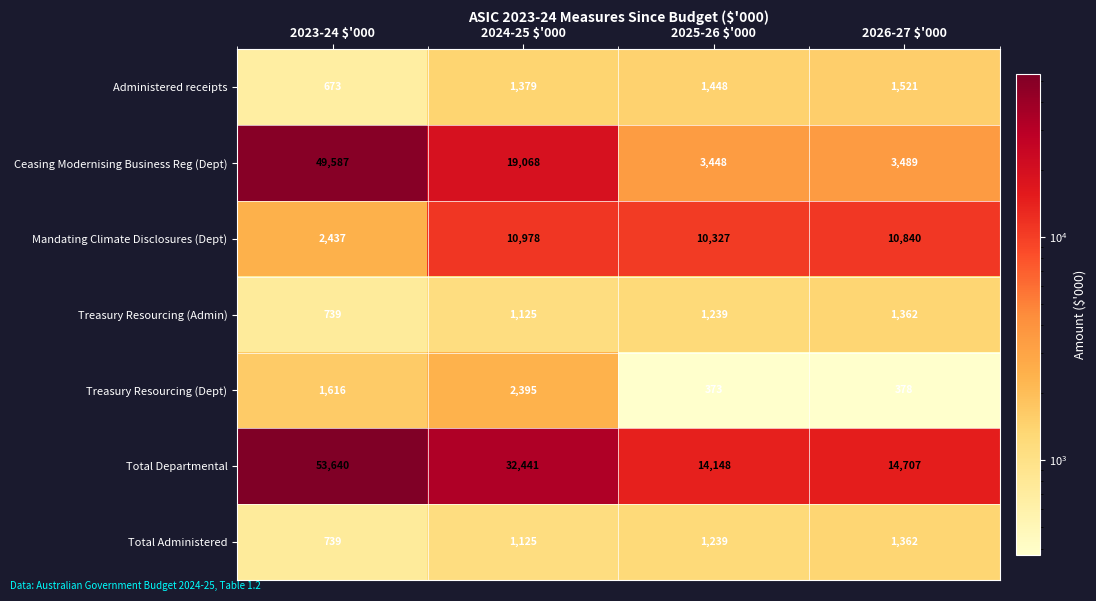

The value of Administered receipts at 2026-27 $'000 is 1054. True or false?

False